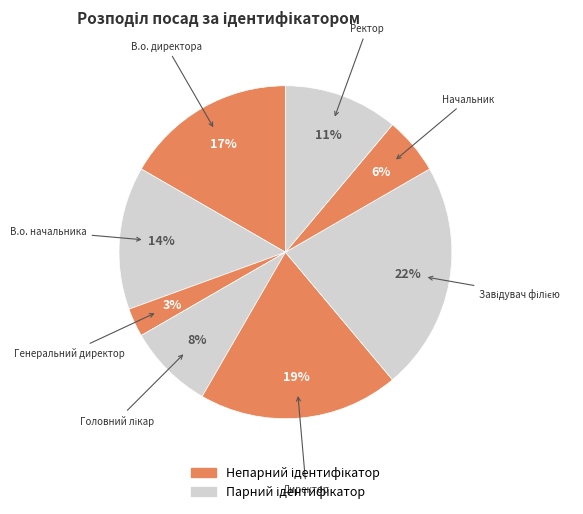

Count the number of slices in the pie.

8